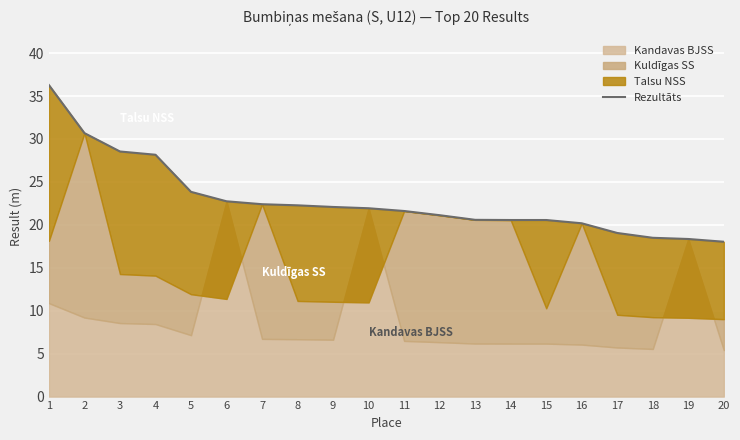

What is the ratio of the value at 14 to the value at 5?

0.9